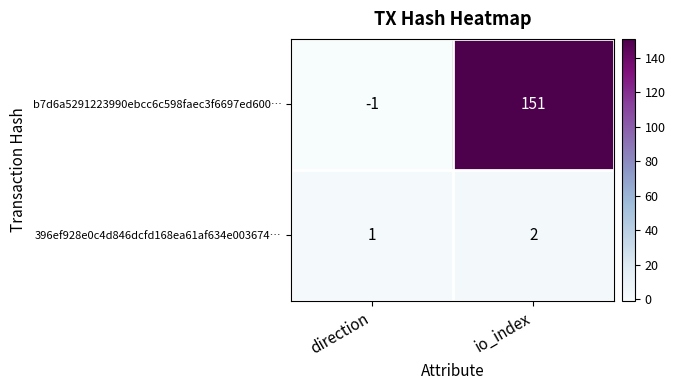

At io_index, list the series in order from largest to smallest.

b7d6a5291223990ebcc6c598faec3f6697ed600…, 396ef928e0c4d846dcfd168ea61af634e003674…